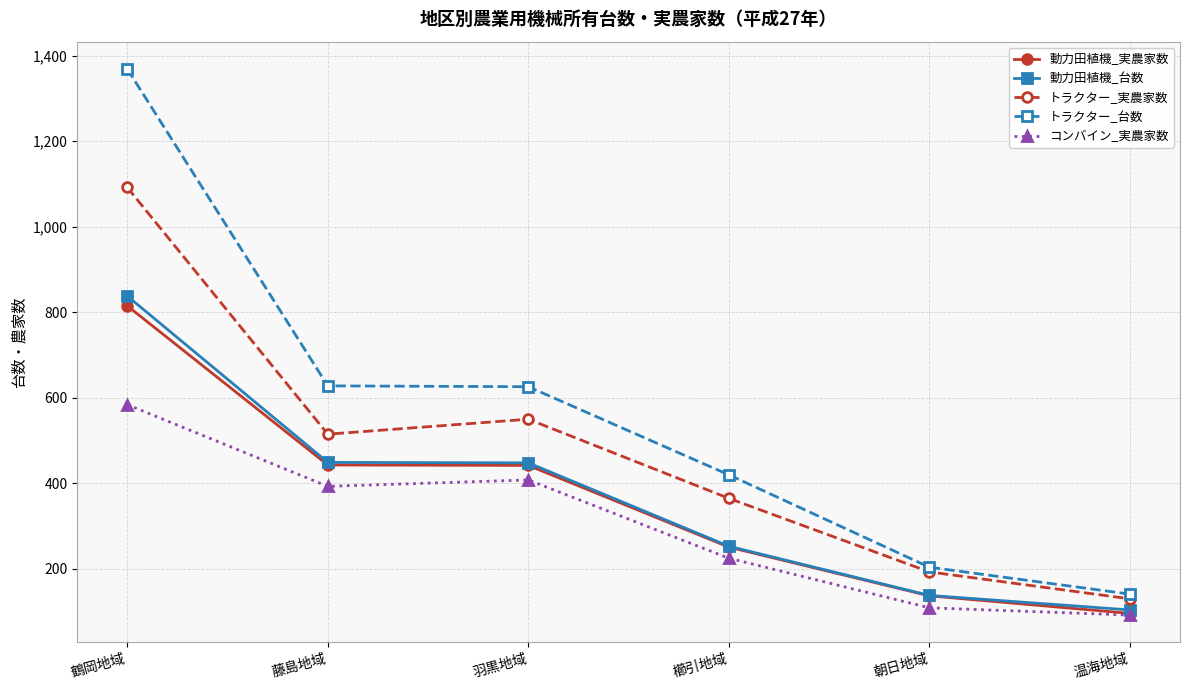

Count the number of categories in the chart.

6